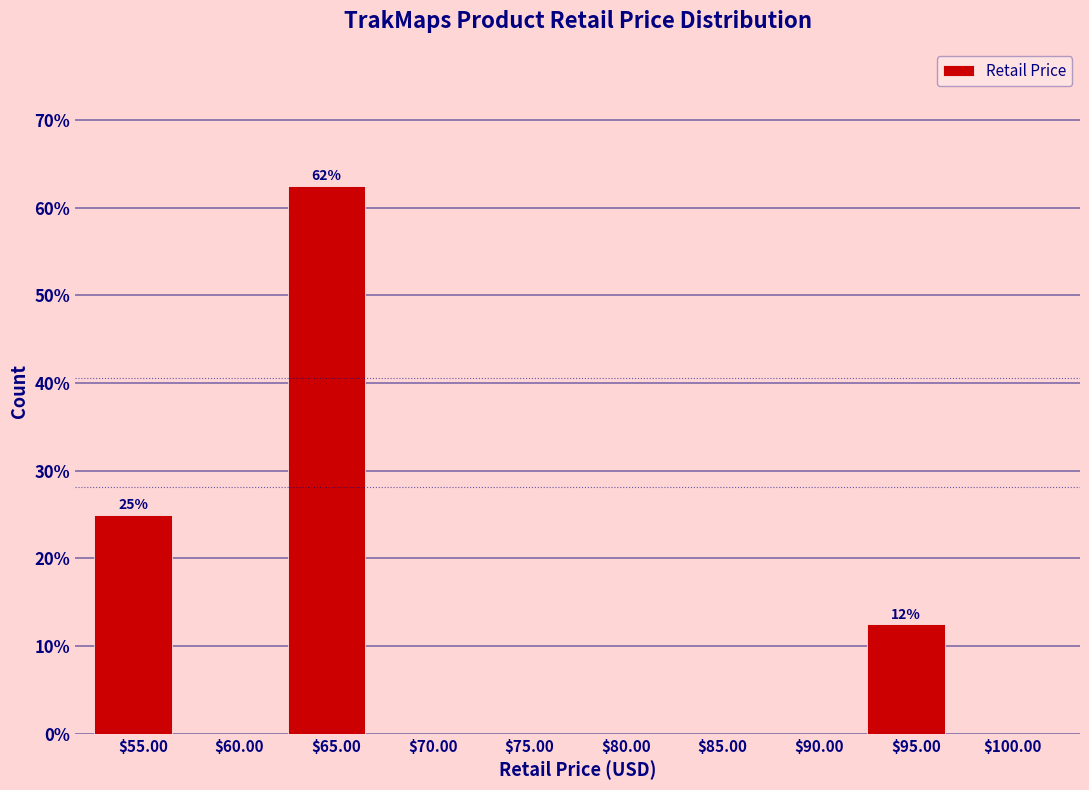

True or false: the data shows 0.0 at $60.00.

True